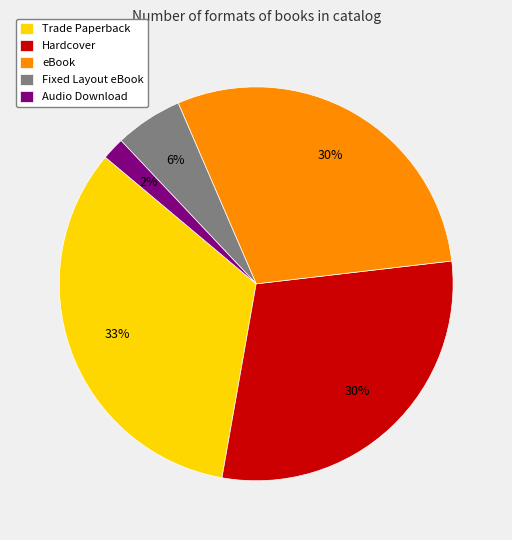

True or false: Hardcover accounts for 39% of the total.

False